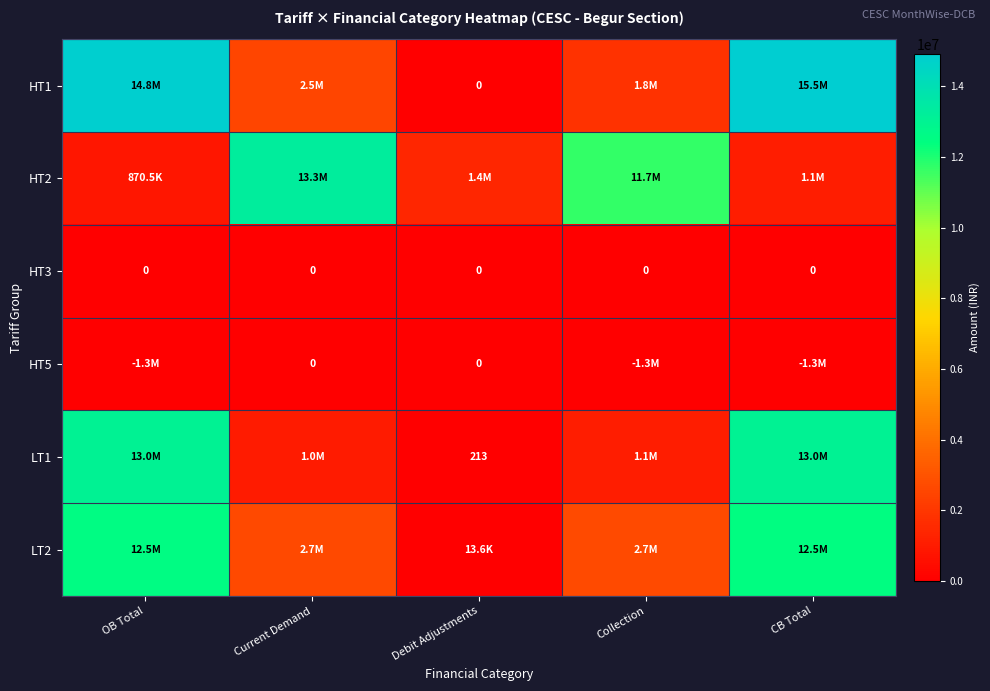

What is the total value across all series at OB Total?

39964626.3